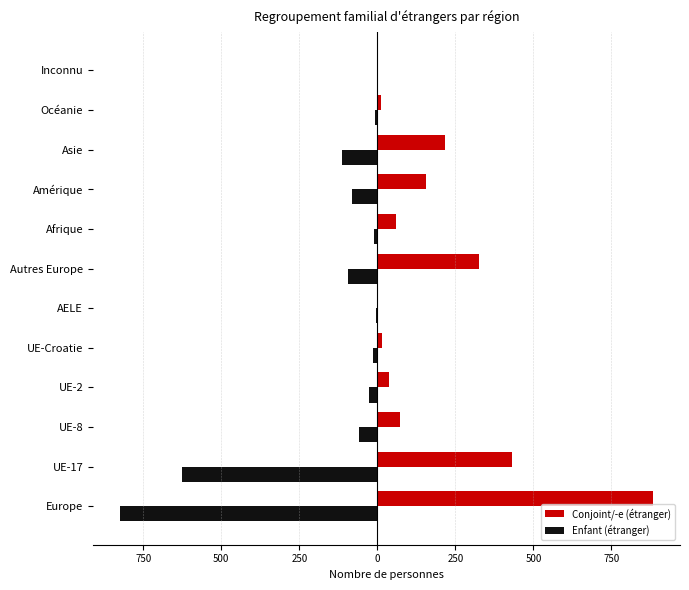

What are all the series names shown in the legend?

Conjoint/-e (étranger), Enfant (étranger)